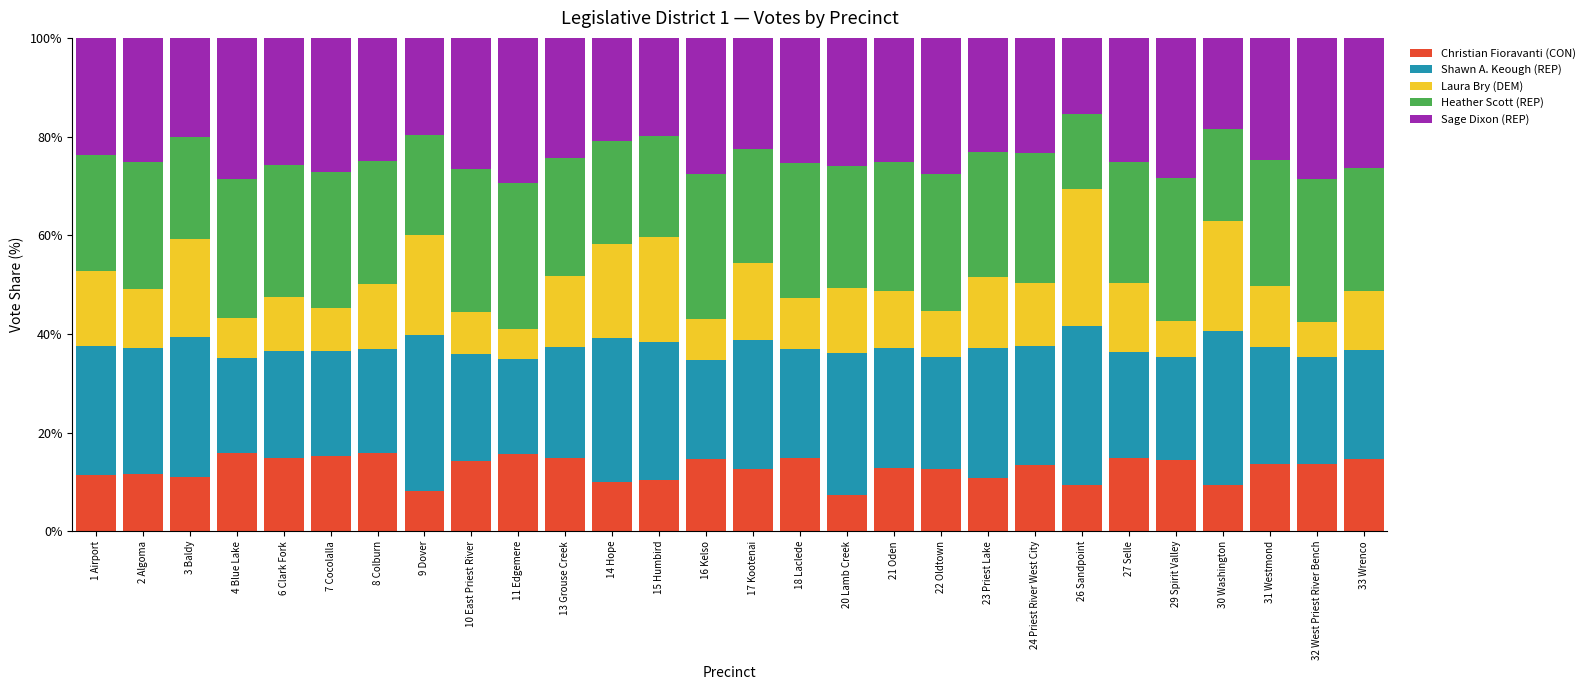

What is the highest value of the Christian Fioravanti (CON) series?

15.9